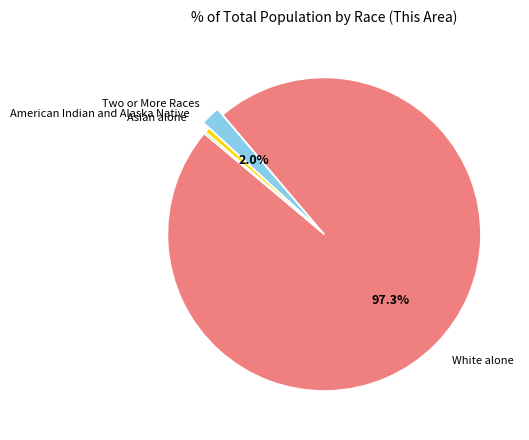

Does any single category account for the majority?

Yes